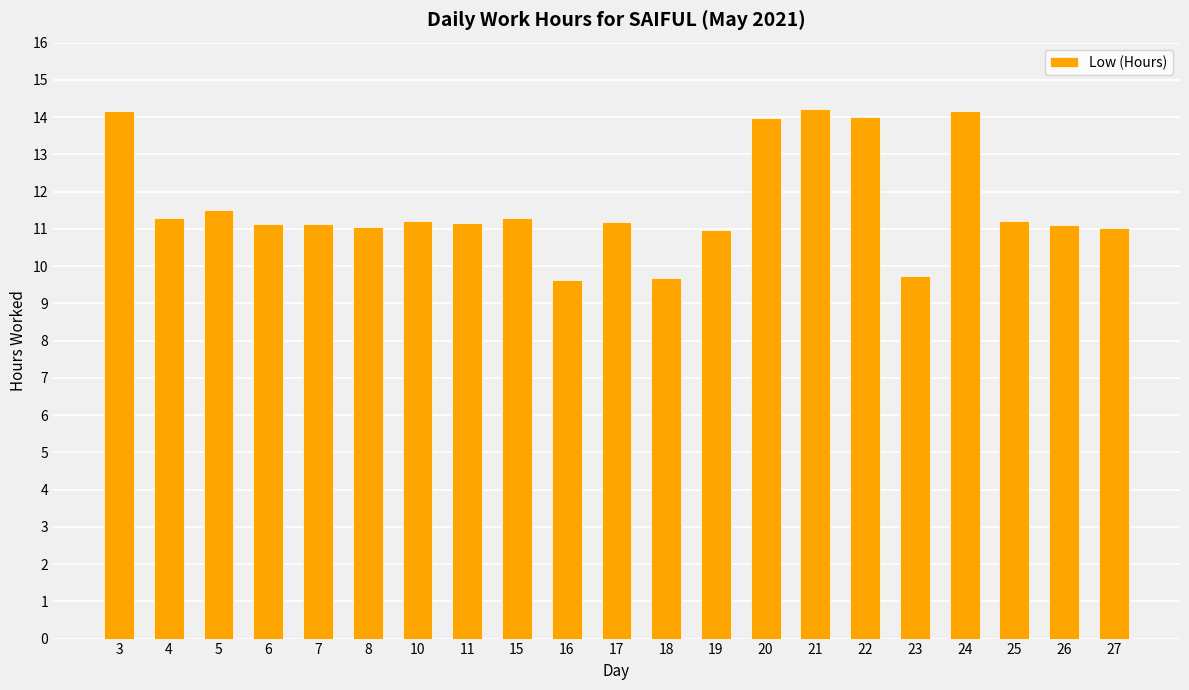

Count the number of categories in the chart.

21